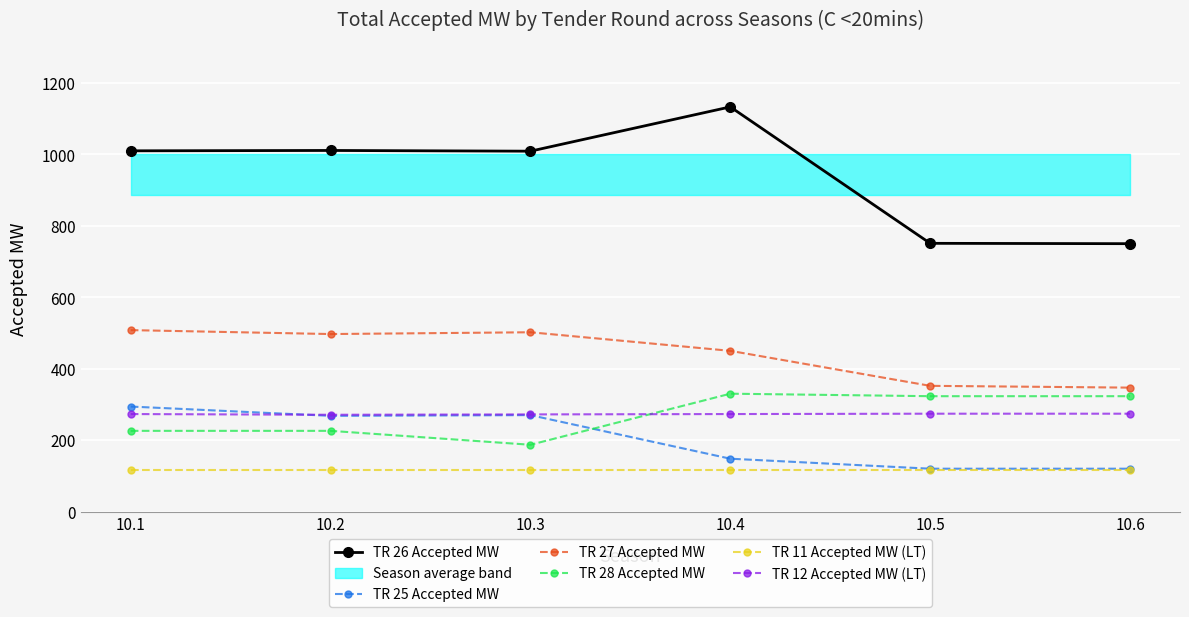

Is the value of TR 12 Accepted MW (LT) at 10.5 greater than the value of TR 27 Accepted MW at 10.3?

No